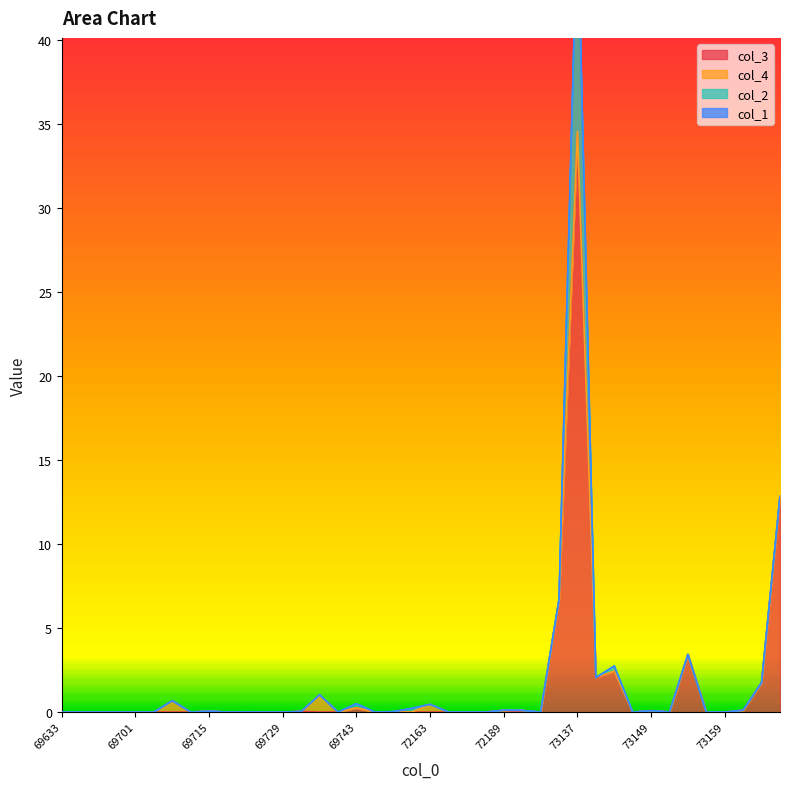

What is the maximum value for col_3?

34.4